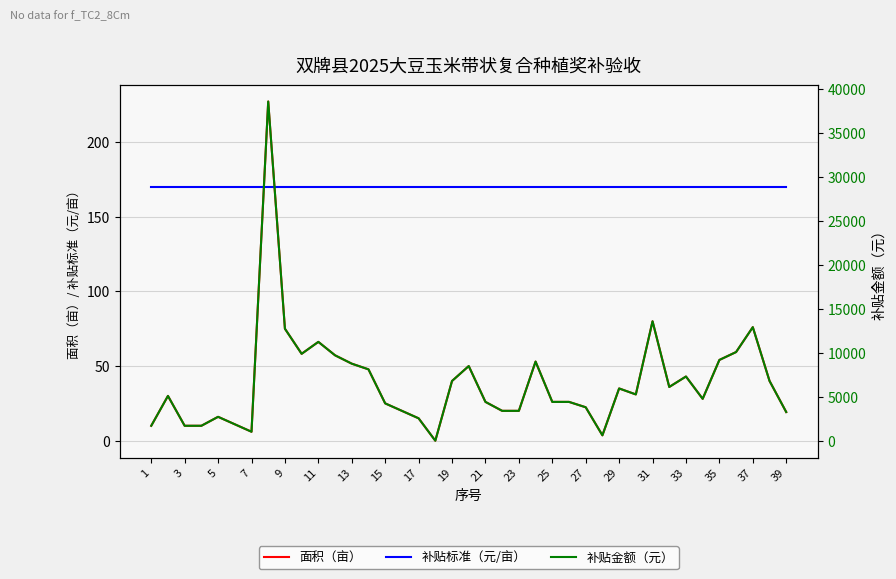

What is the minimum value for 补贴标准（元/亩）?

170.0